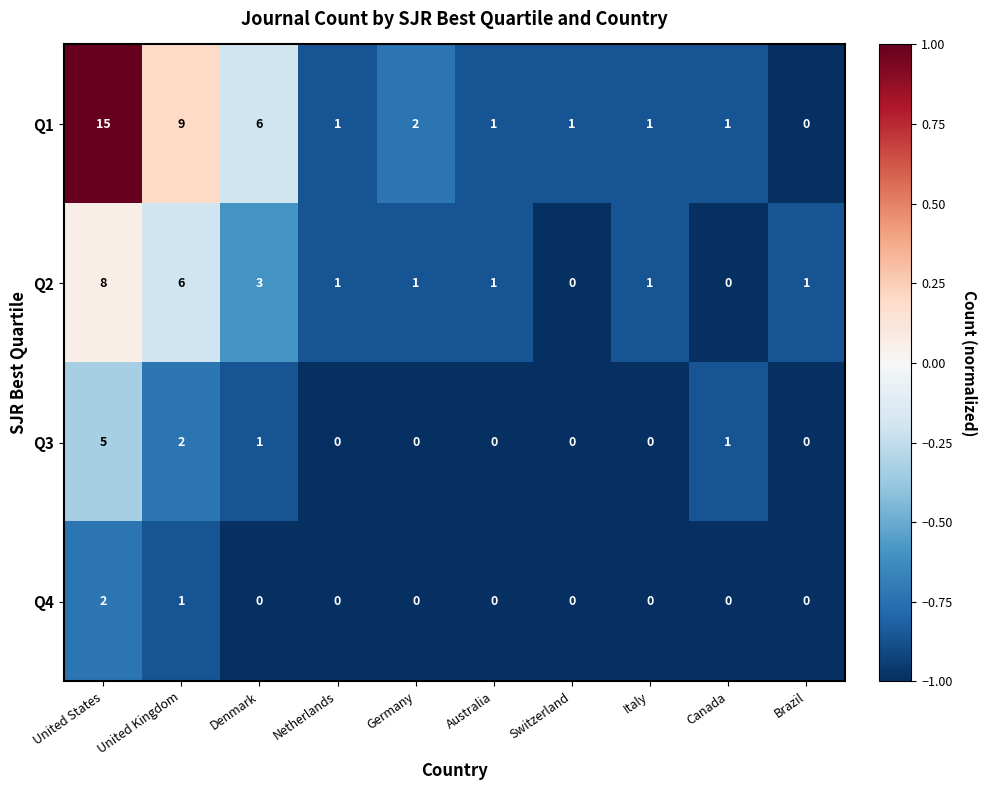

Is it true that Q2 equals 9 at United Kingdom?

False